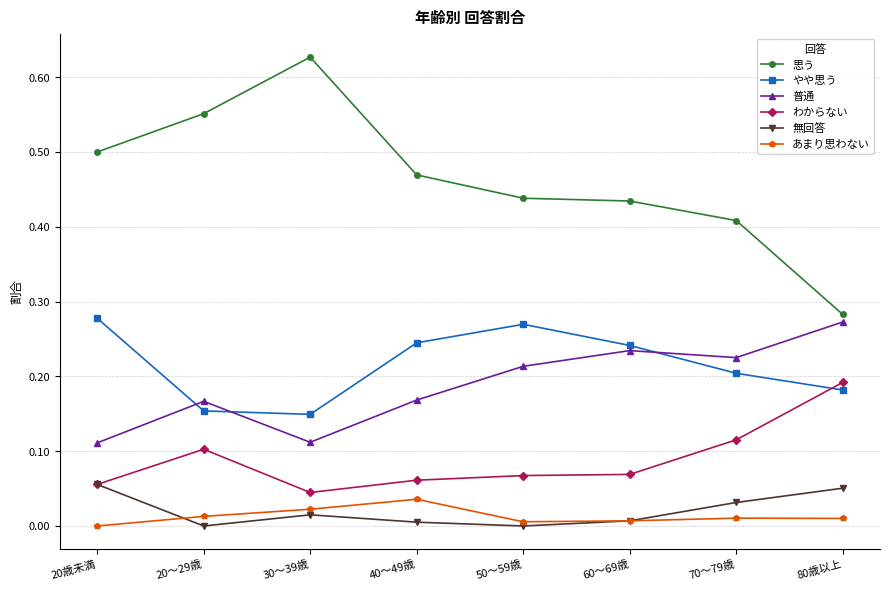

Does the chart have visible grid lines?

Yes